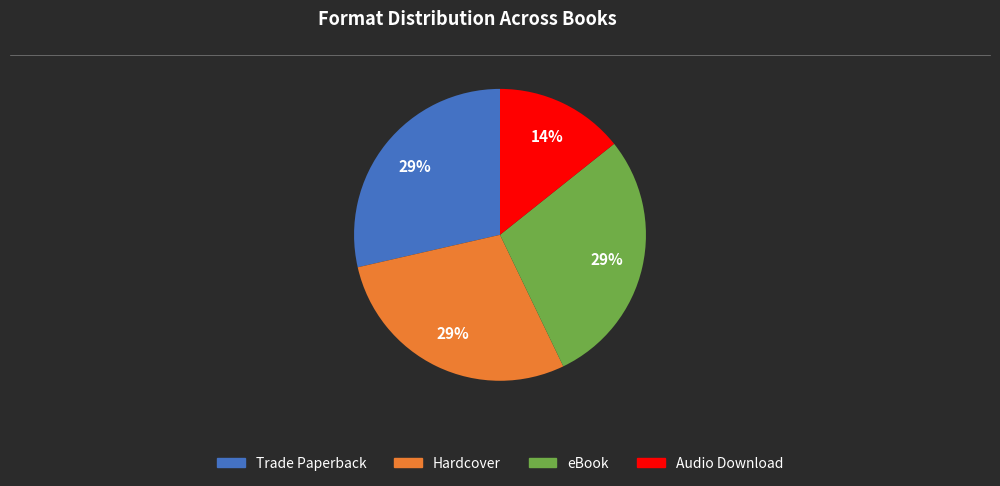

To the nearest percent, what portion does Hardcover represent?

29%